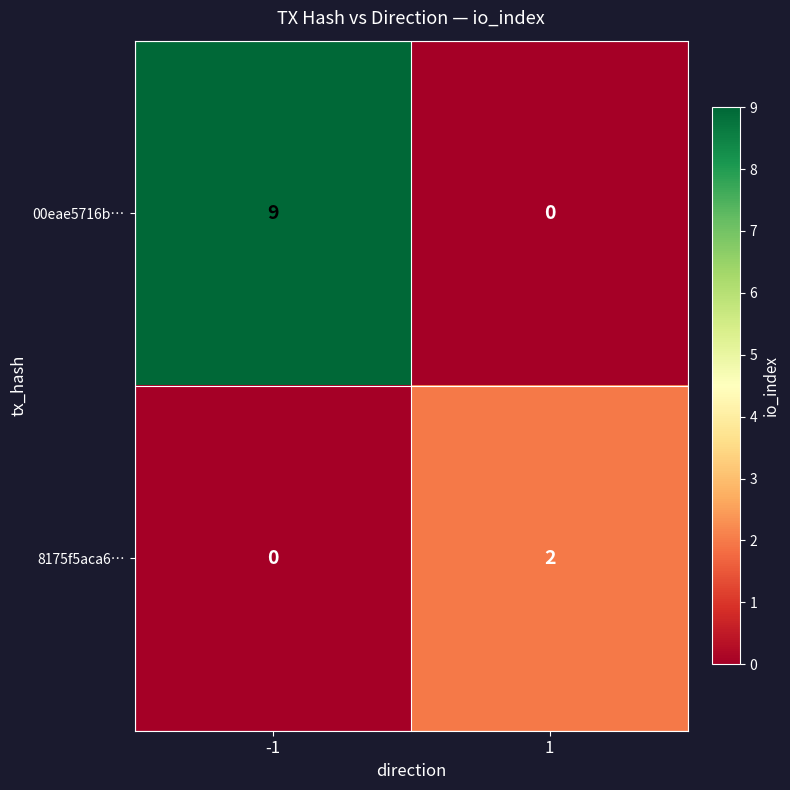

List the series in order of their peak value, highest first.

00eae5716b…, 8175f5aca6…